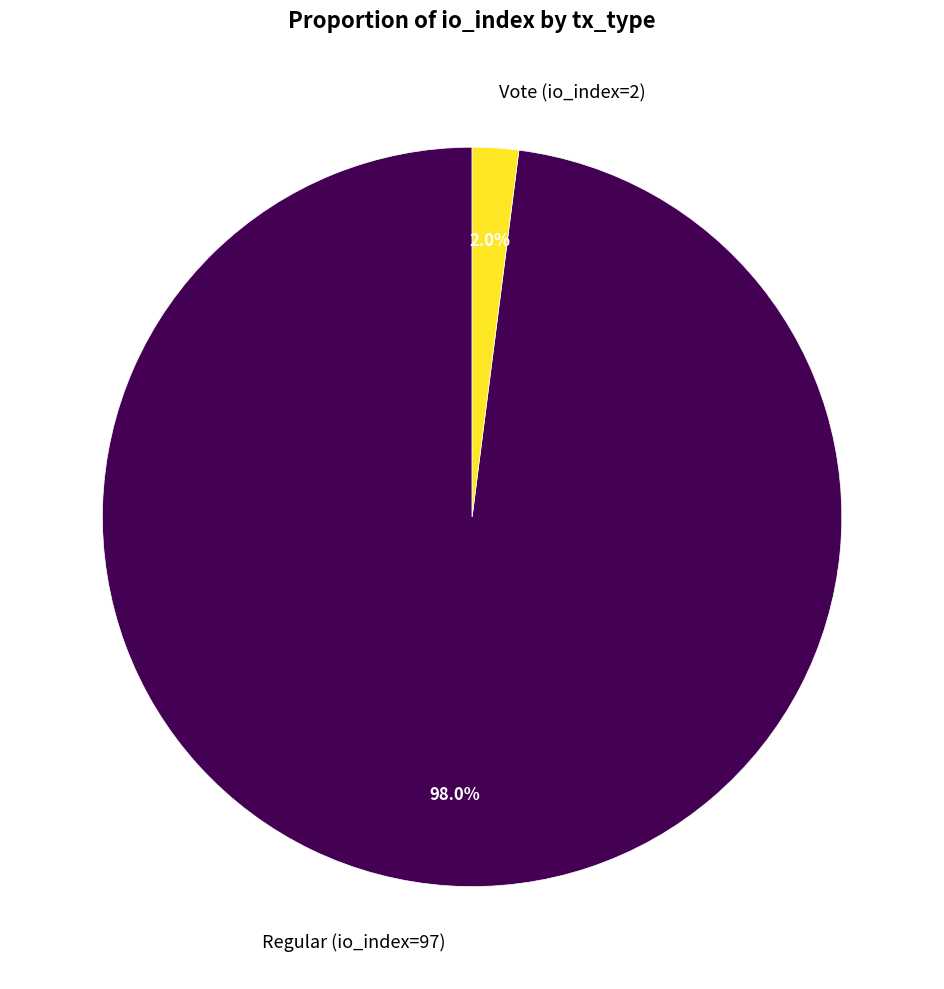

What portion of the pie excludes Regular (io_index=97)?

2.0%